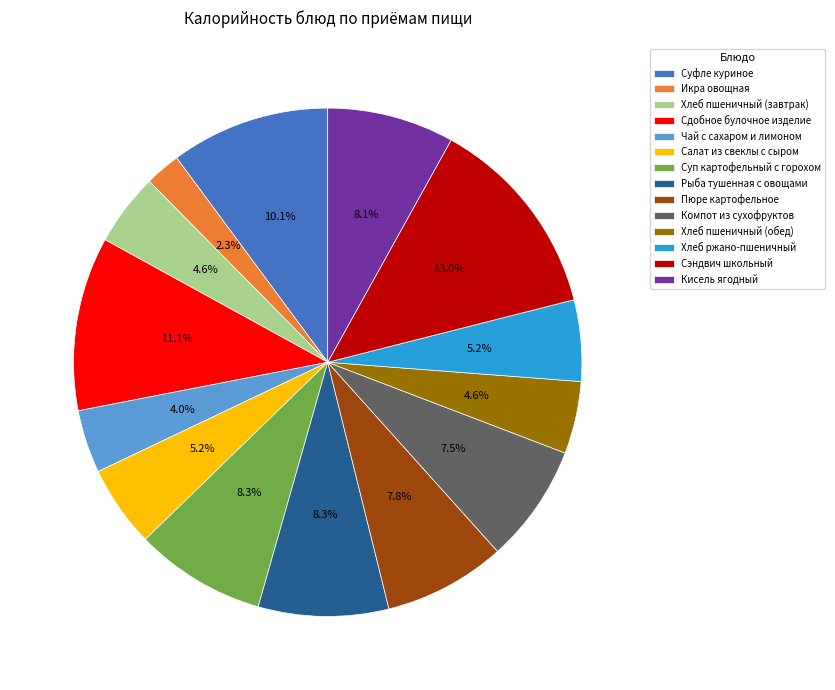

To the nearest percent, what is the difference between the Хлеб пшеничный (обед) and Компот из сухофруктов slice percentages?

3%